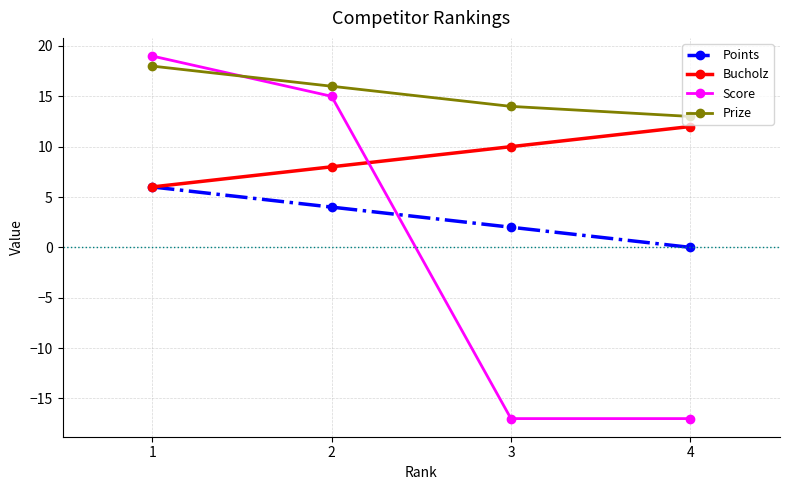

What is the difference between the highest and lowest values at 4?

30